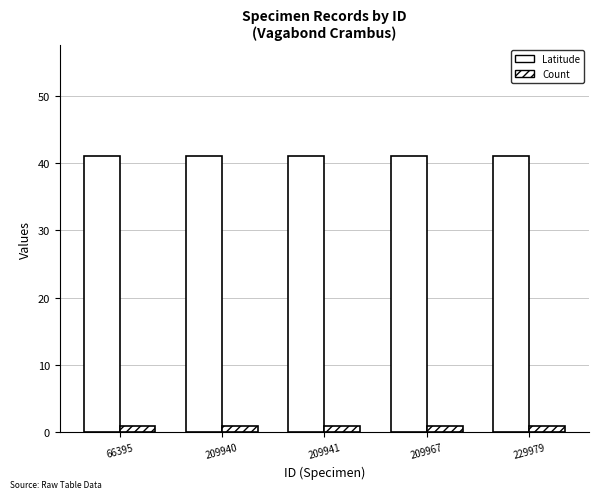

At which label does Latitude first exceed 41?

66395